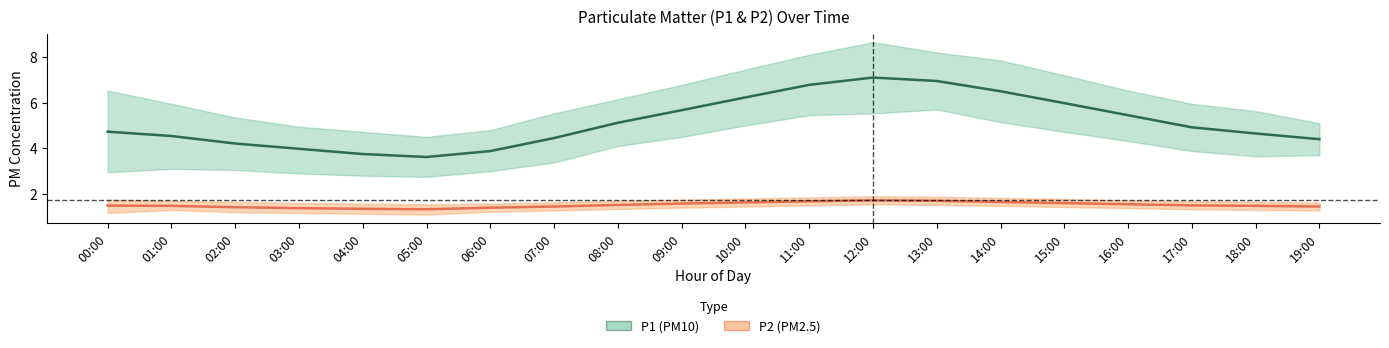

Between 05:00 and 17:00, which series saw the biggest shift?

P1 (PM10 mean)